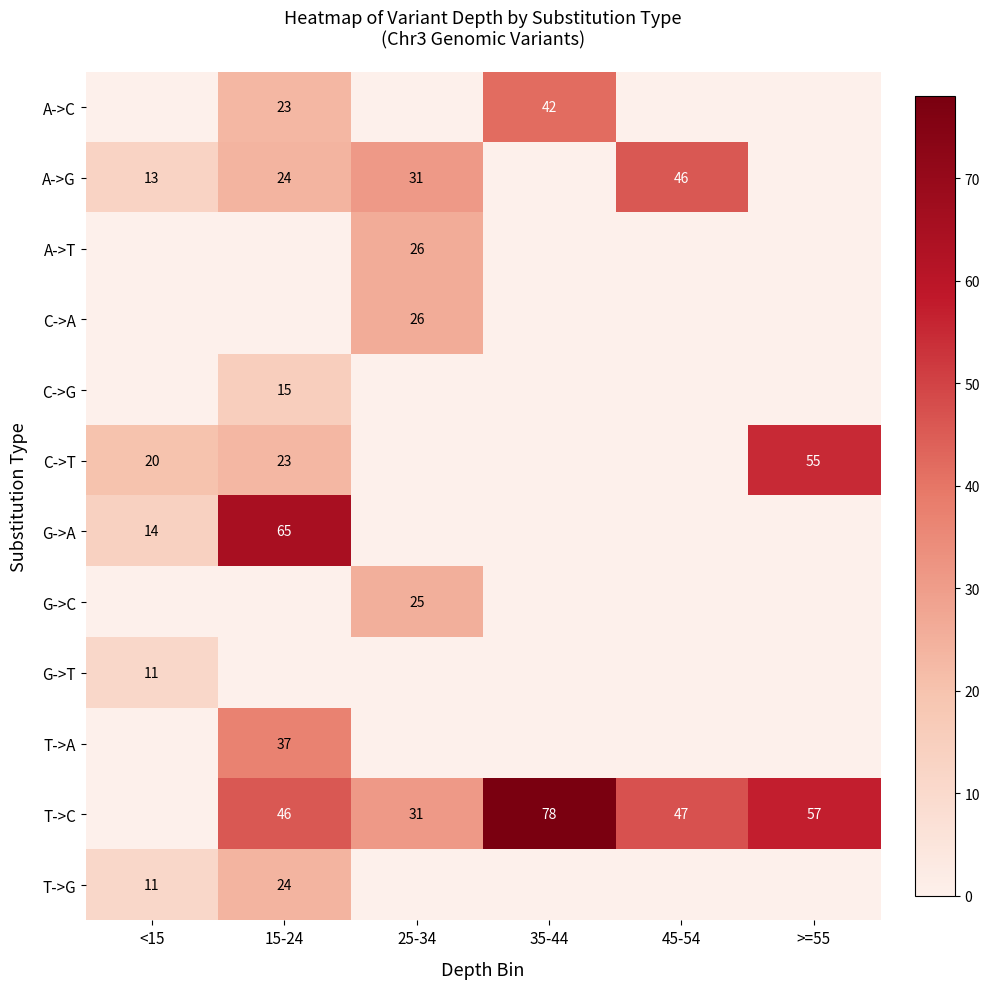

What is the sum of the T->C values at >=55 and 45-54?

104